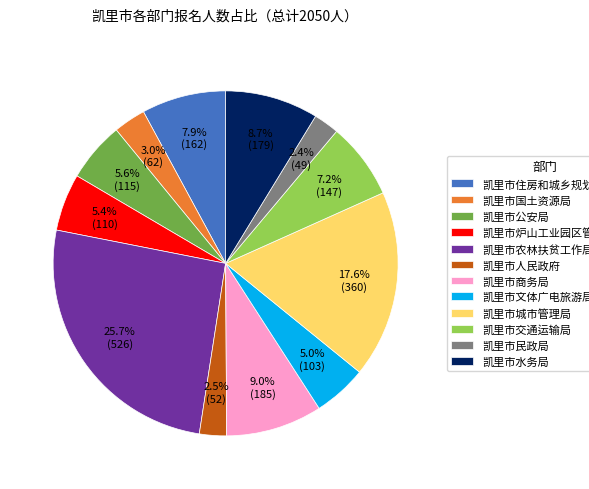

To the nearest percent, what is the difference between the 凯里市住房和城乡规划建设局 and 凯里市国土资源局 slice percentages?

5%